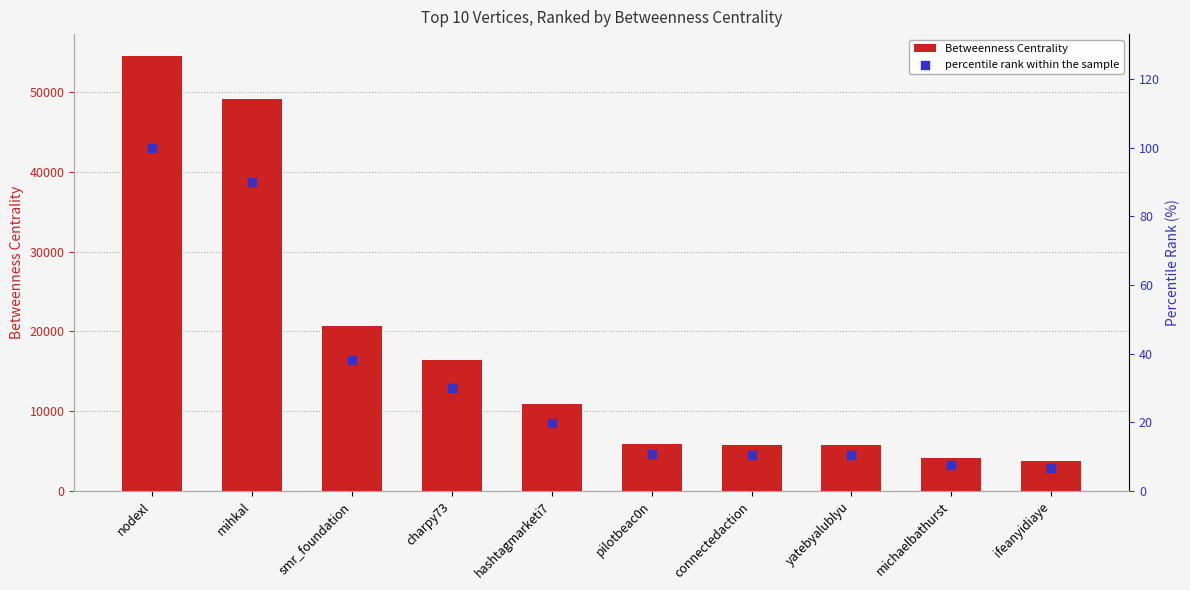

What are all the series names shown in the legend?

Betweenness Centrality, percentile rank within the sample